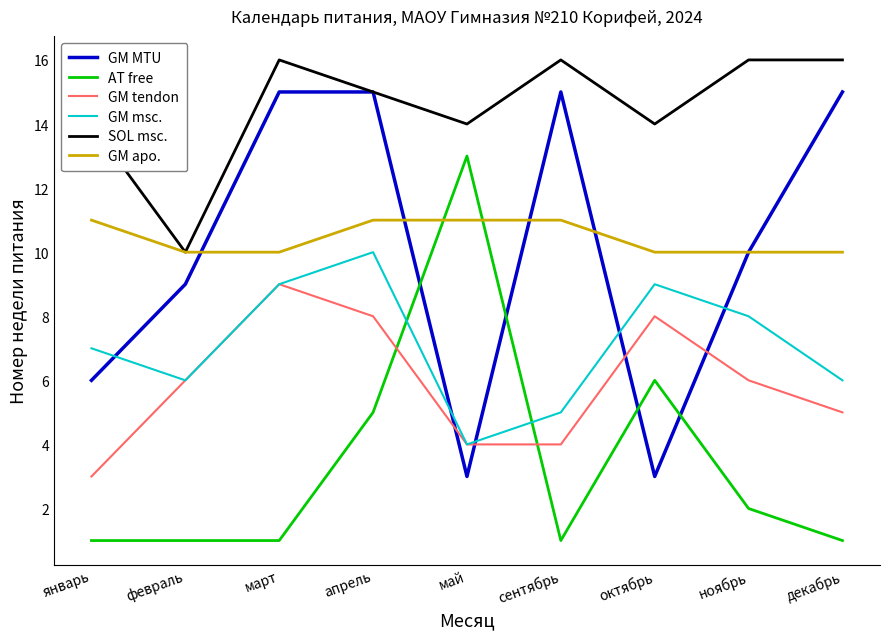

Which category has the highest value in the GM tendon series?

март